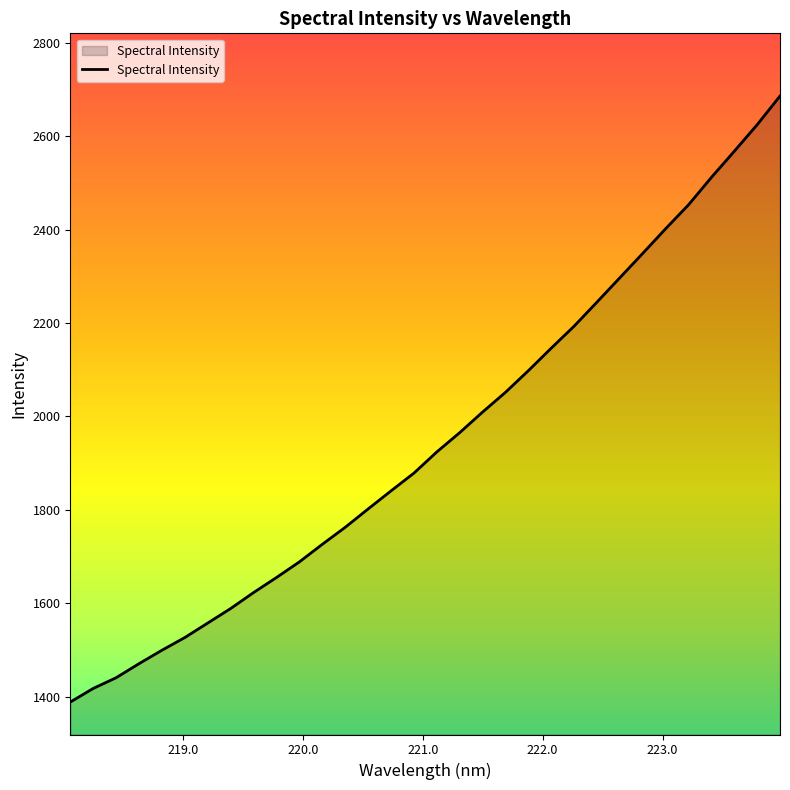

What is the difference between the maximum and minimum values?

1297.2